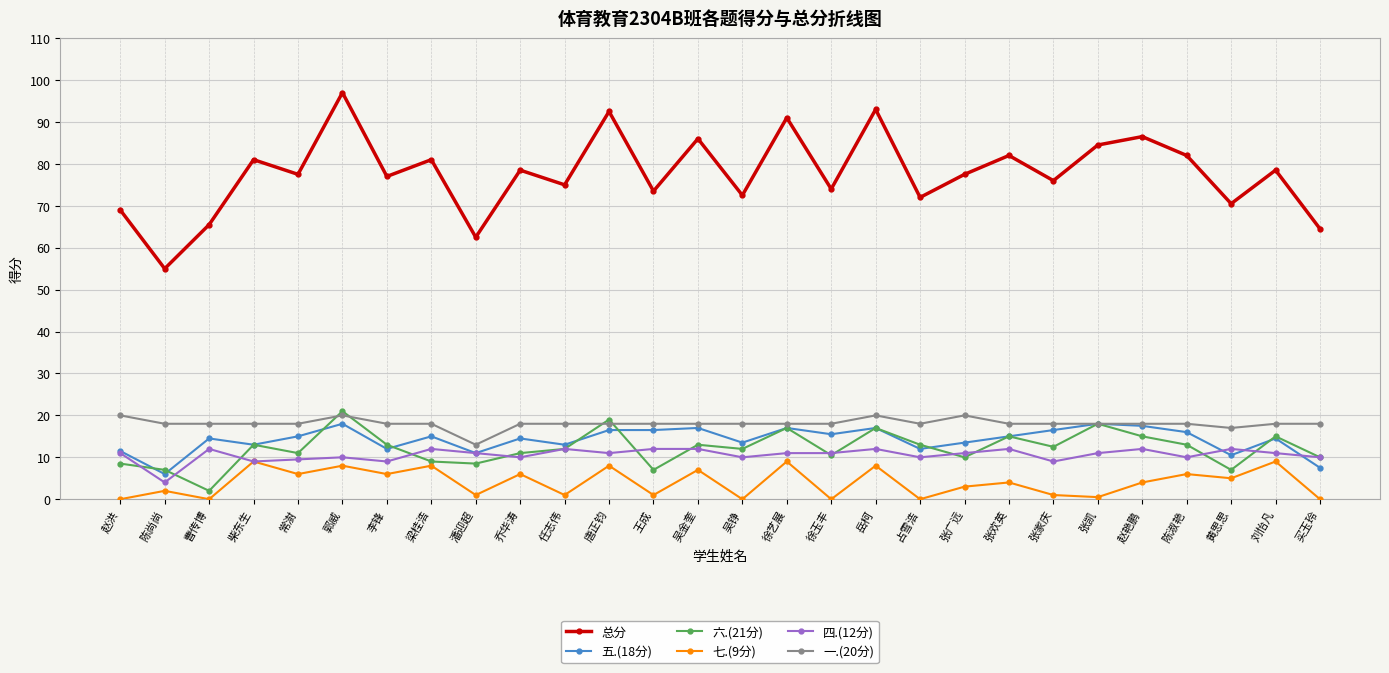

What is the difference between the highest and lowest values at 赵洪?

69.0